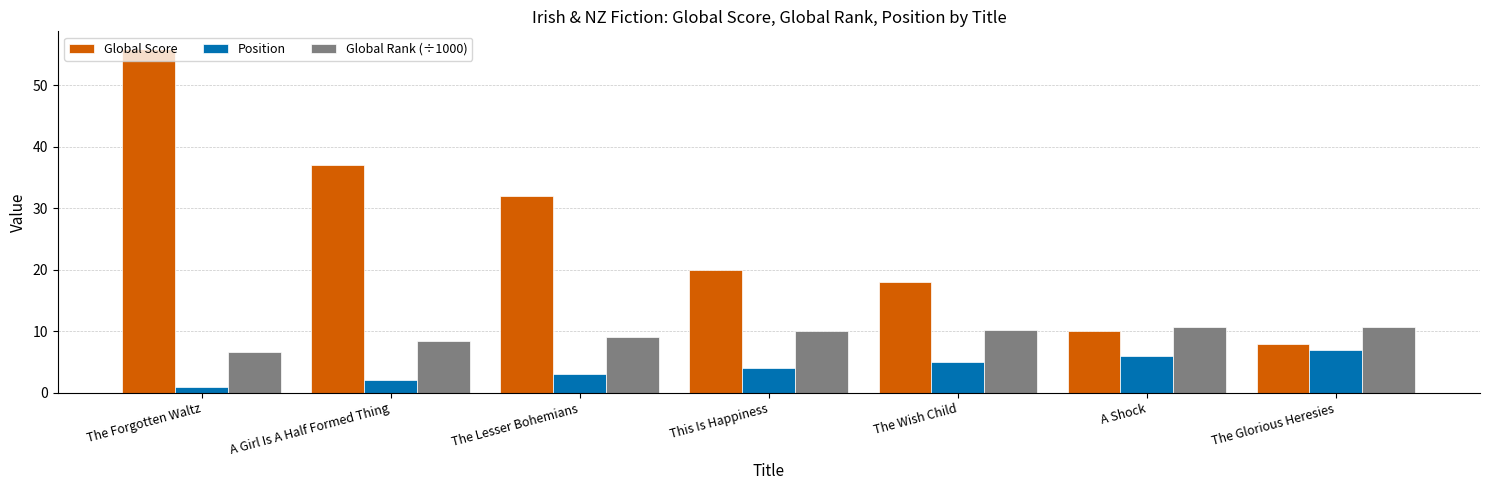

Which category has the highest value in the Global Score series?

The Forgotten Waltz